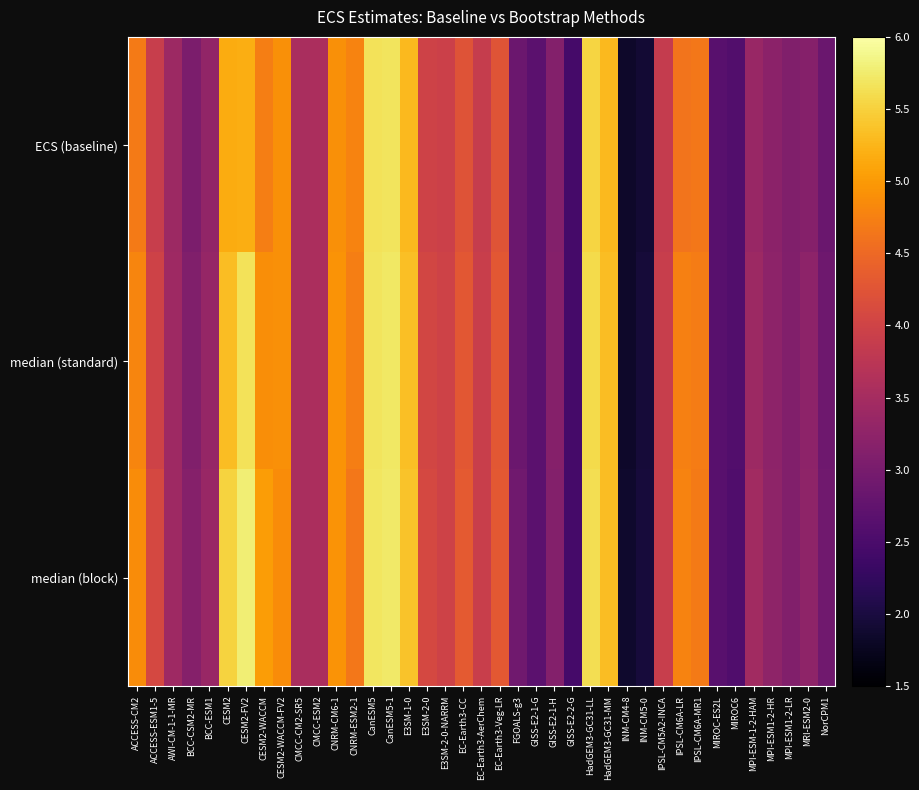

What is the greatest value displayed?

5.8